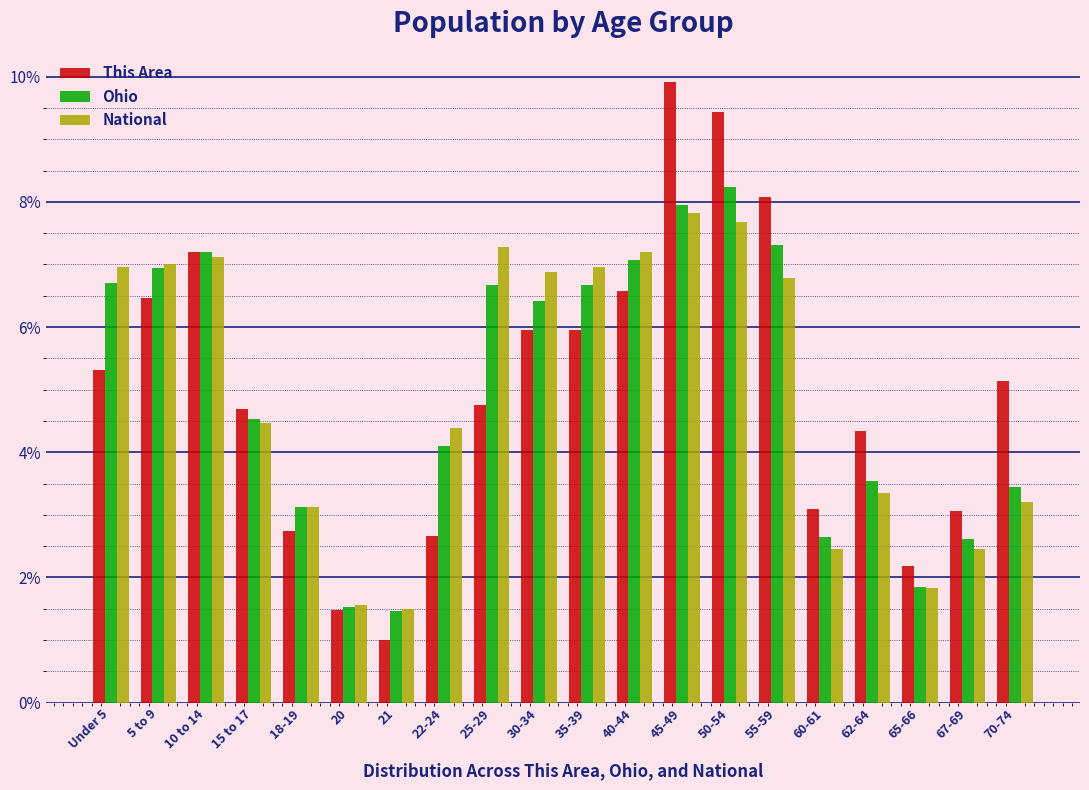

What are all the series names shown in the legend?

This Area, Ohio, National